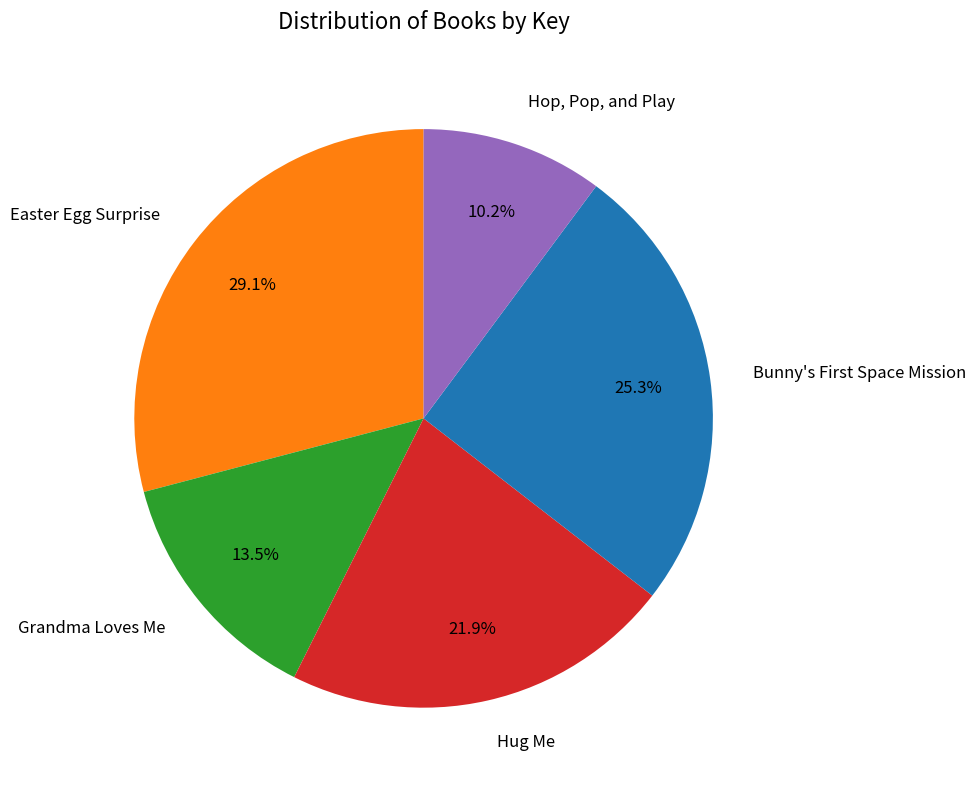

What is the smallest slice in the pie chart?

Hop, Pop, and Play